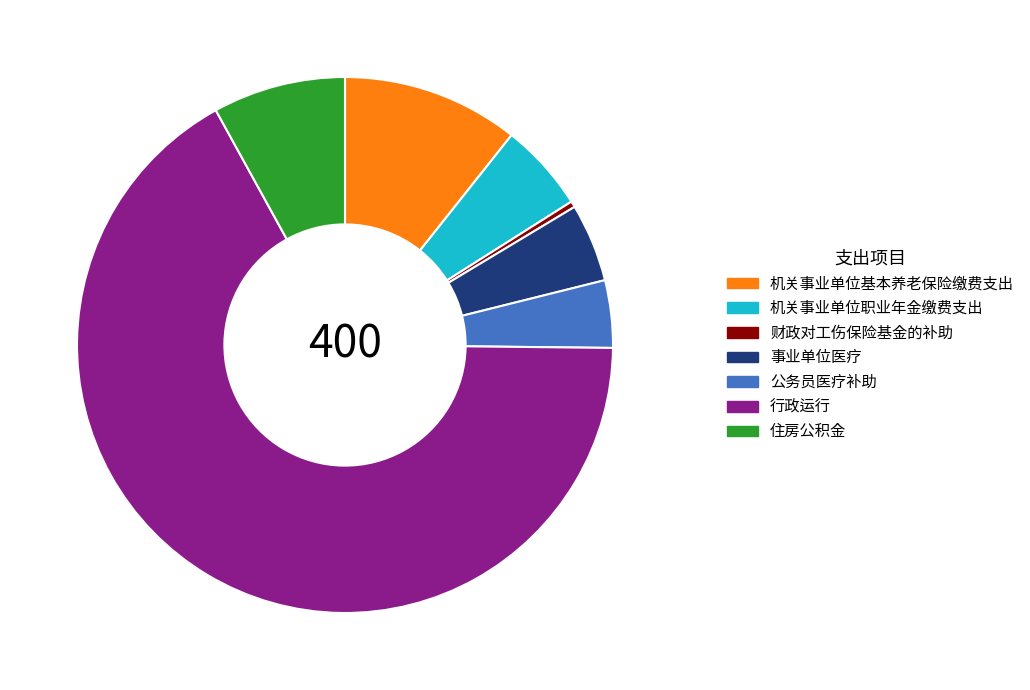

The 公务员医疗补助 slice represents 4% of the pie. True or false?

True